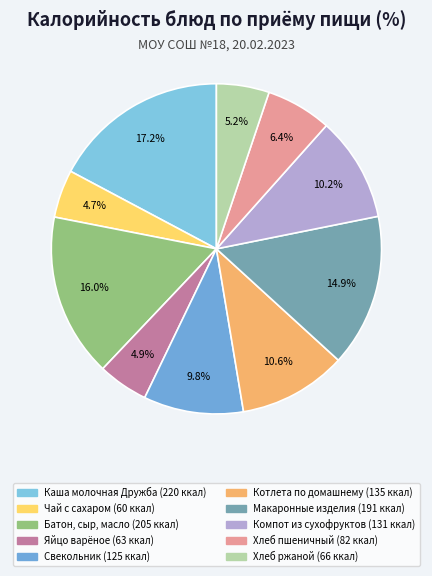

How many segments does this pie chart have?

10